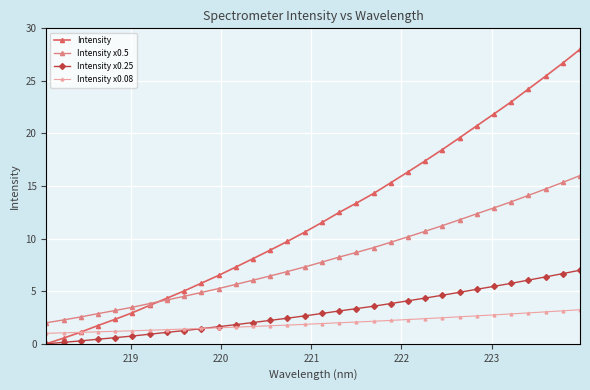

Rank the series by their maximum value, from highest to lowest.

Intensity, Intensity x0.5, Intensity x0.25, Intensity x0.08